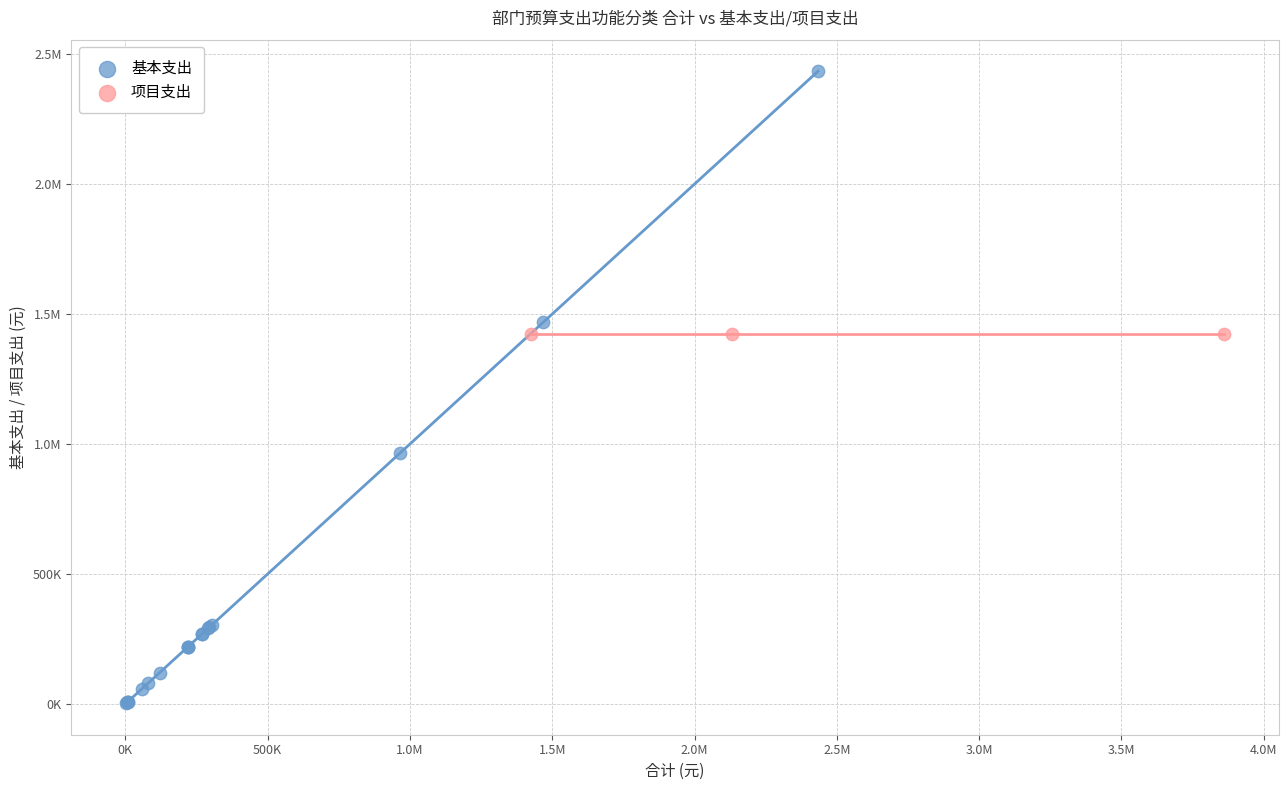

What are all the series names shown in the legend?

基本支出, 项目支出